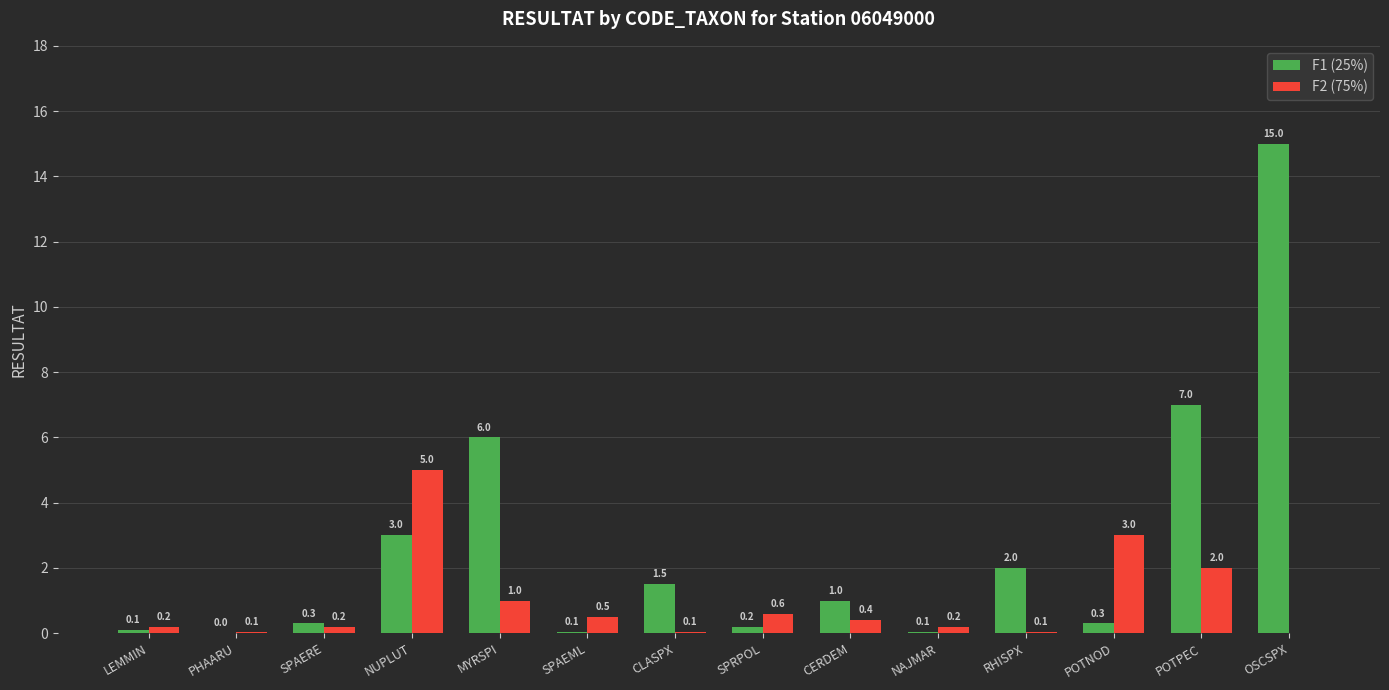

Is it true that F1 (25%) equals 0.5 at RHISPX?

False